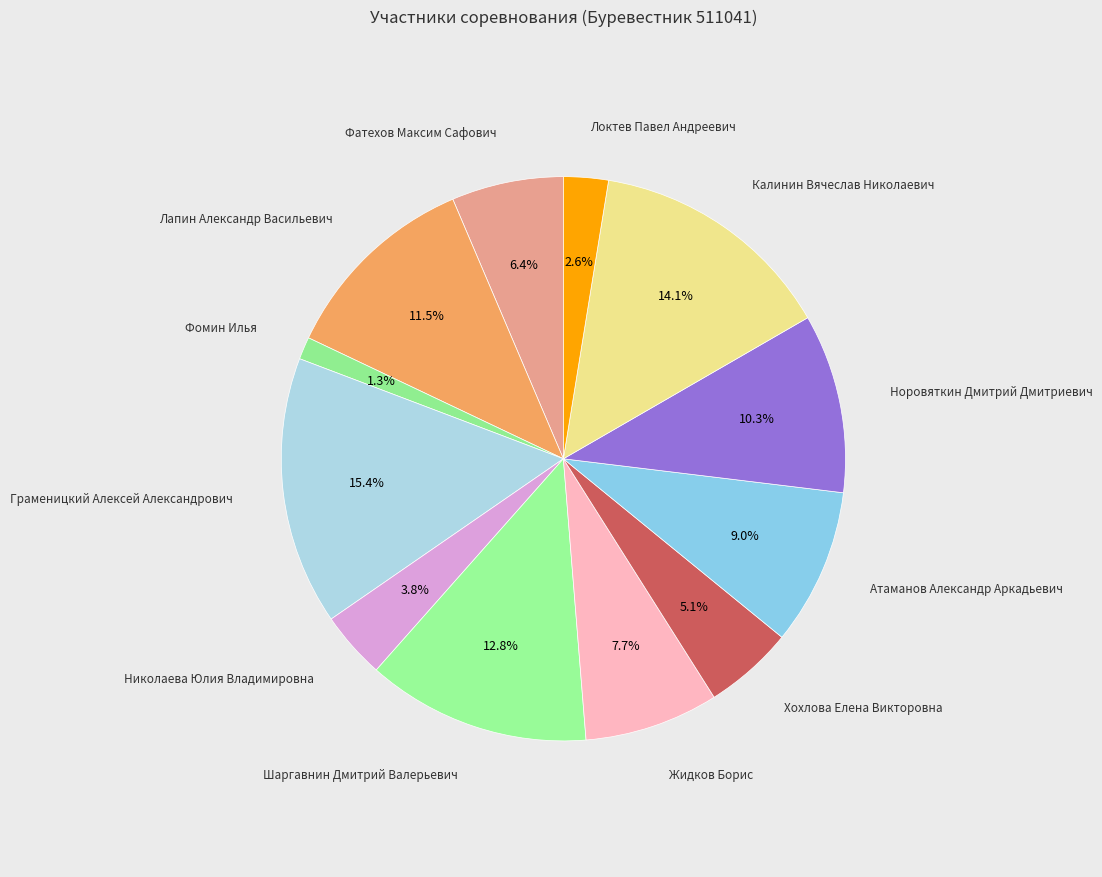

Rank the categories by value from highest to lowest.

Граменицкий Алексей Александрович, Калинин Вячеслав Николаевич, Шаргавнин Дмитрий Валерьевич, Лапин Александр Васильевич, Норовяткин Дмитрий Дмитриевич, Атаманов Александр Аркадьевич, Жидков Борис, Фатехов Максим Сафович, Хохлова Елена Викторовна, Николаева Юлия Владимировна, Локтев Павел Андреевич, Фомин Илья